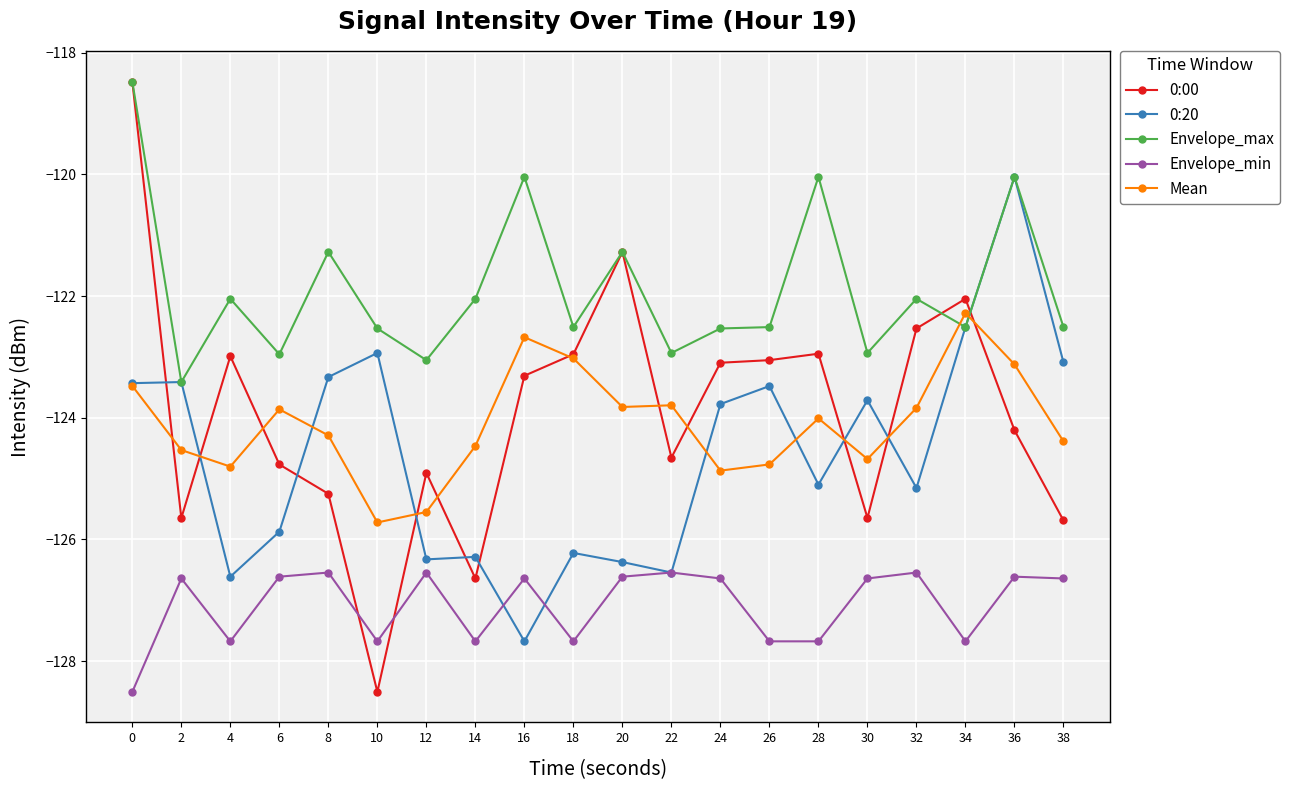

Which series changed the most between 20 and 30?

0:00